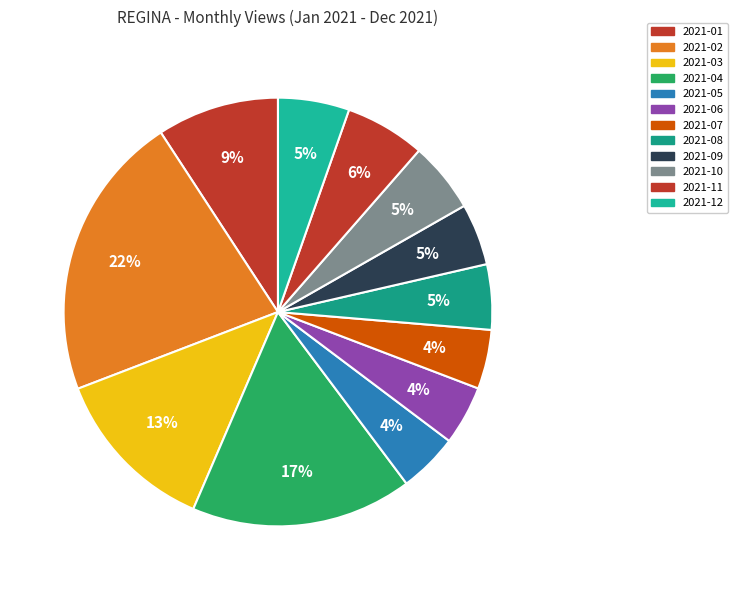

True or false: 2021-06 accounts for 4% of the total.

True